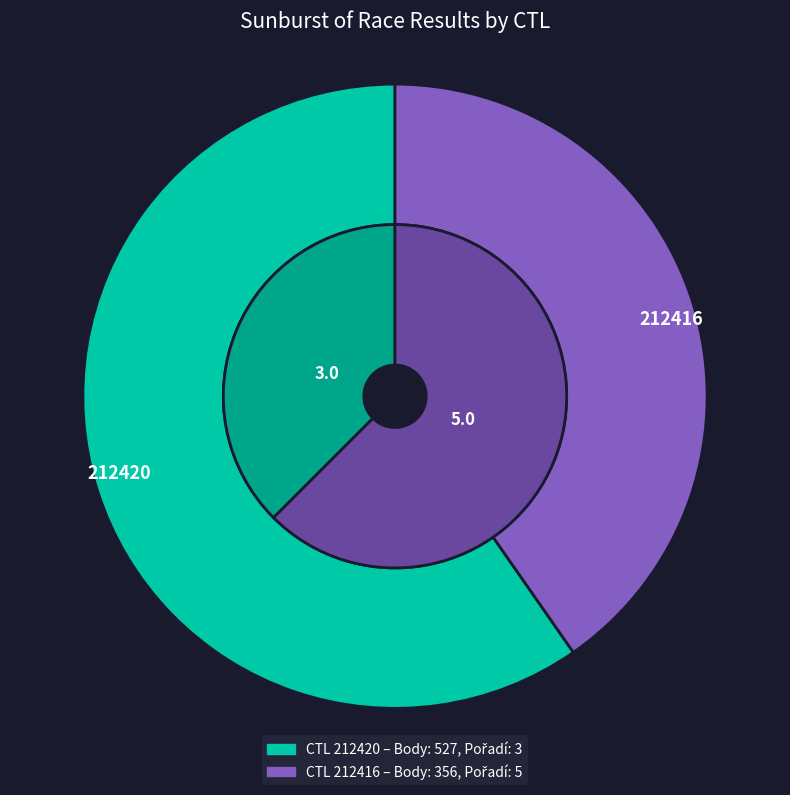

Which series has the largest range (max minus min)?

outer_values